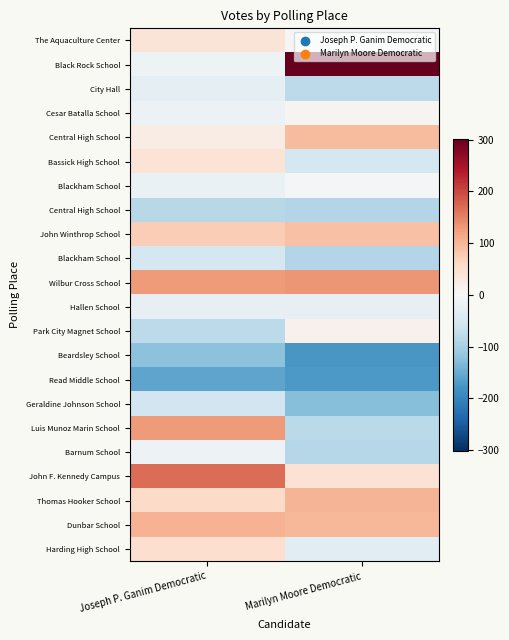

What is the smallest value displayed?

-176.0